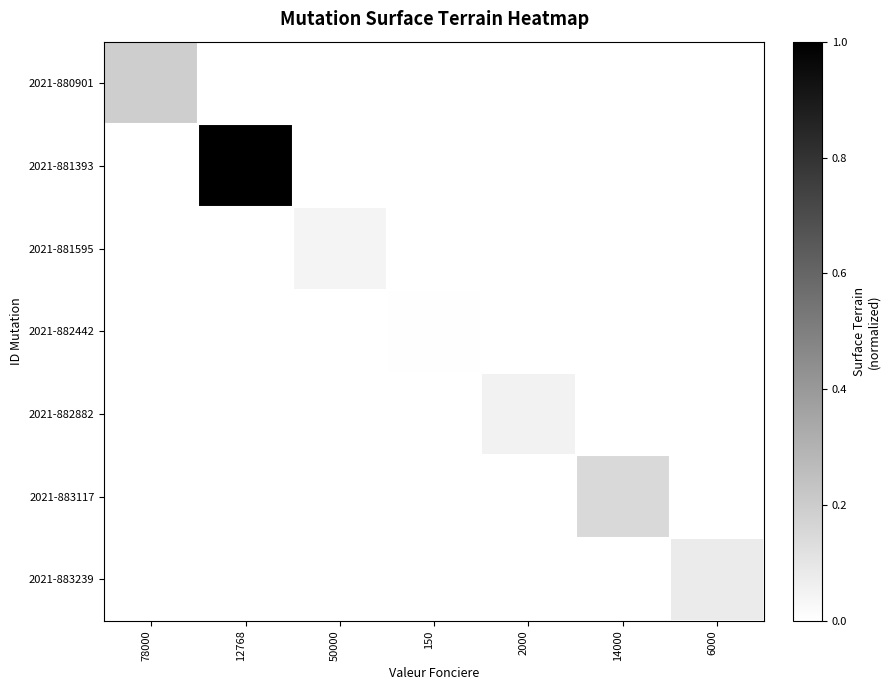

At 14000, list the series in order from smallest to largest.

2021-880901, 2021-881393, 2021-881595, 2021-882442, 2021-882882, 2021-883239, 2021-883117